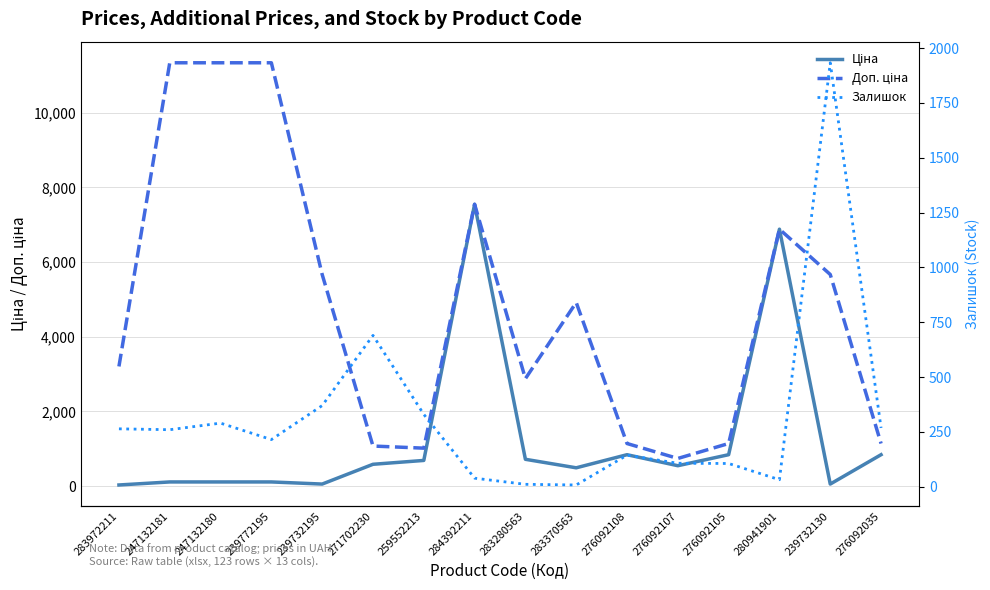

Which series changed the most between 284392211 and 276092108?

Ціна